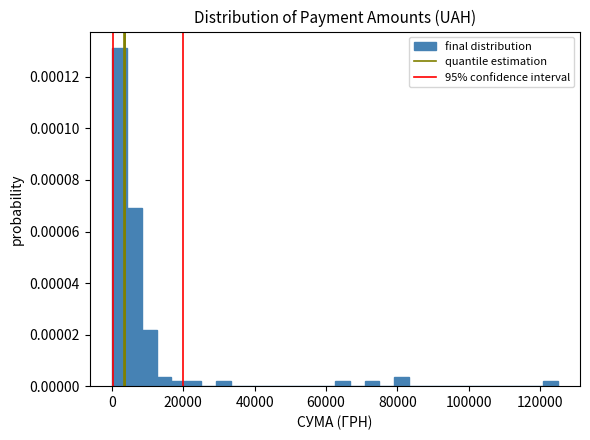

Around what value on the x-axis is the tallest bar? Give the approximate position of its centre, as read against the axis.

2000